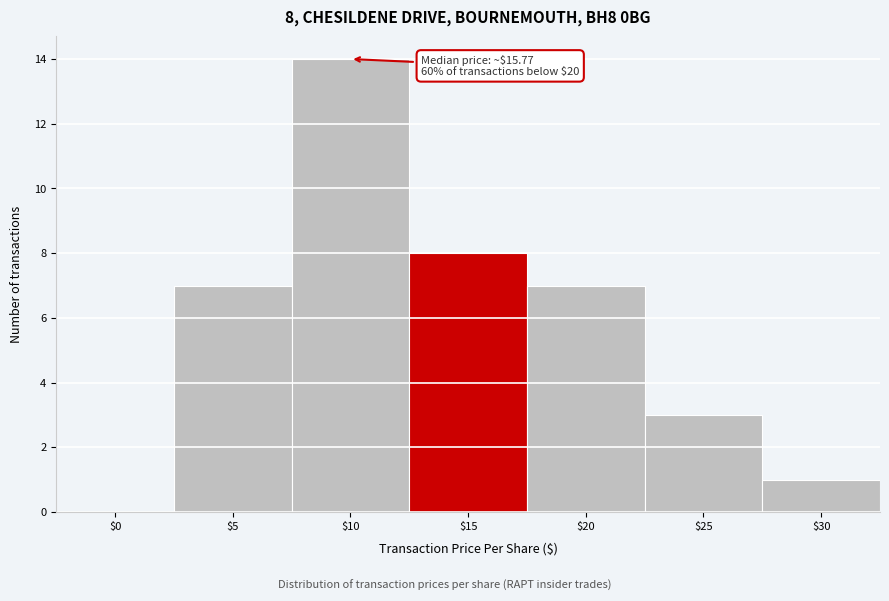

Which label corresponds to the largest value in the chart?

$10